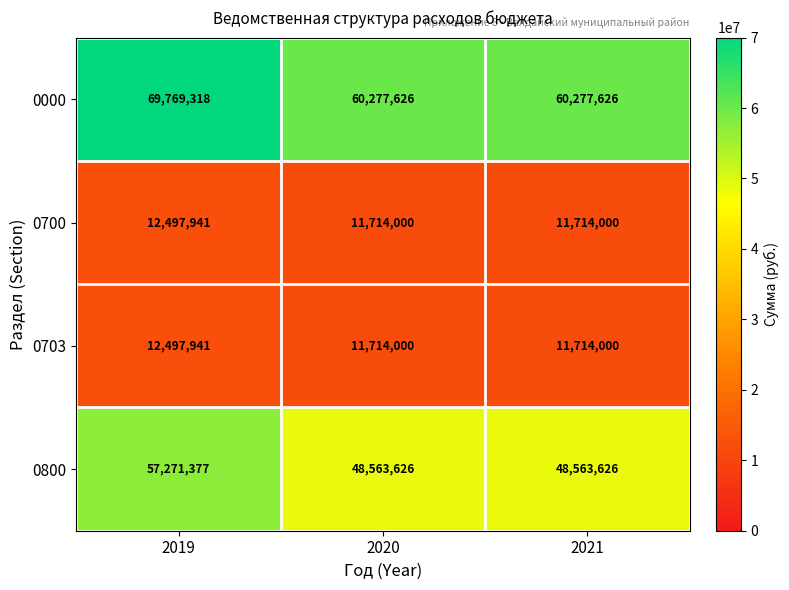

Which series has the largest total across all categories?

0000